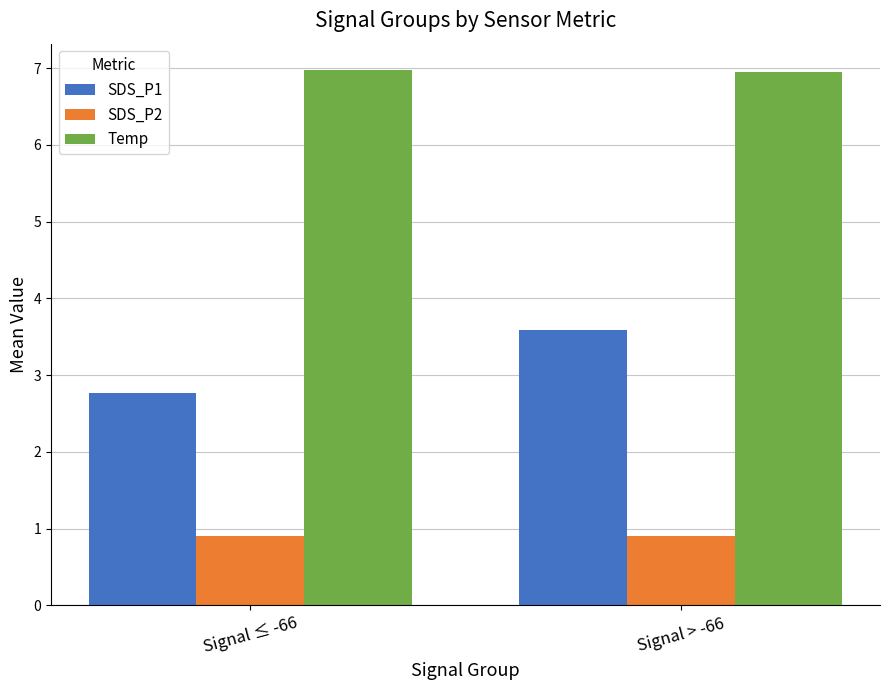

Count the Temp values in the range 6 to 7.

2